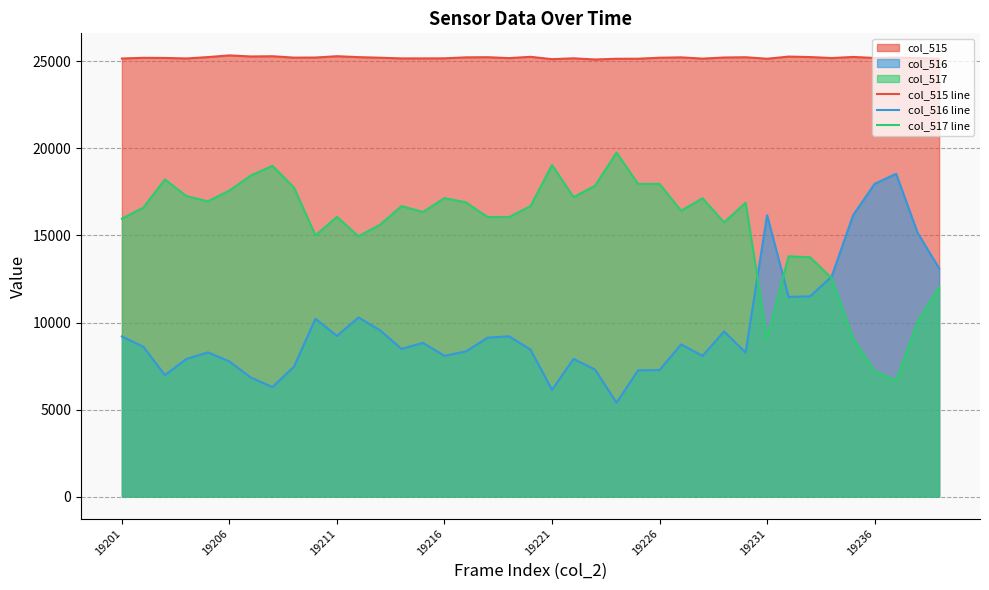

Rank the series at 36 from highest to lowest value.

col_515 line, col_516 line, col_517 line